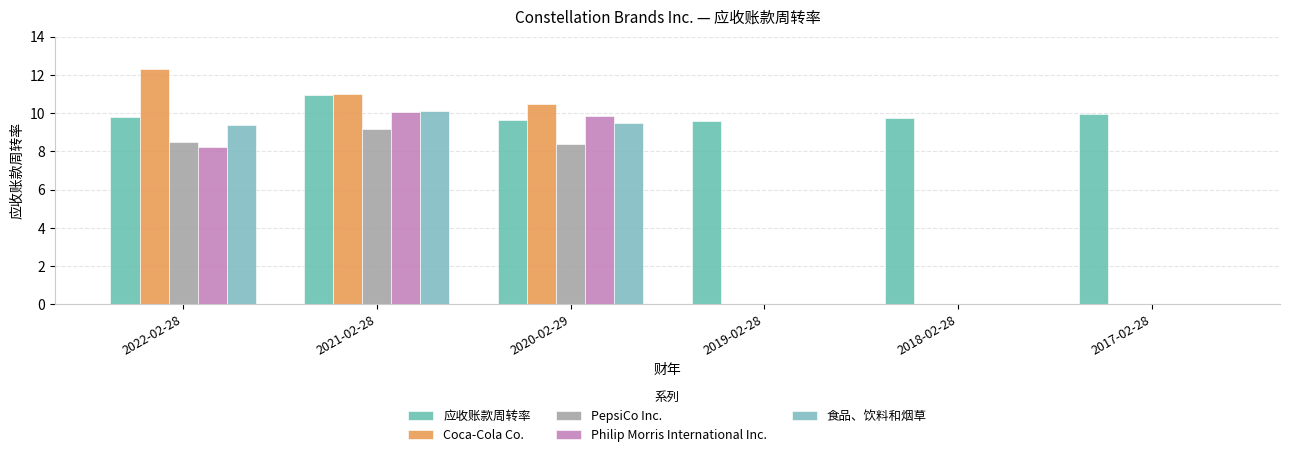

At how many categories does at least one series exceed 1?

6